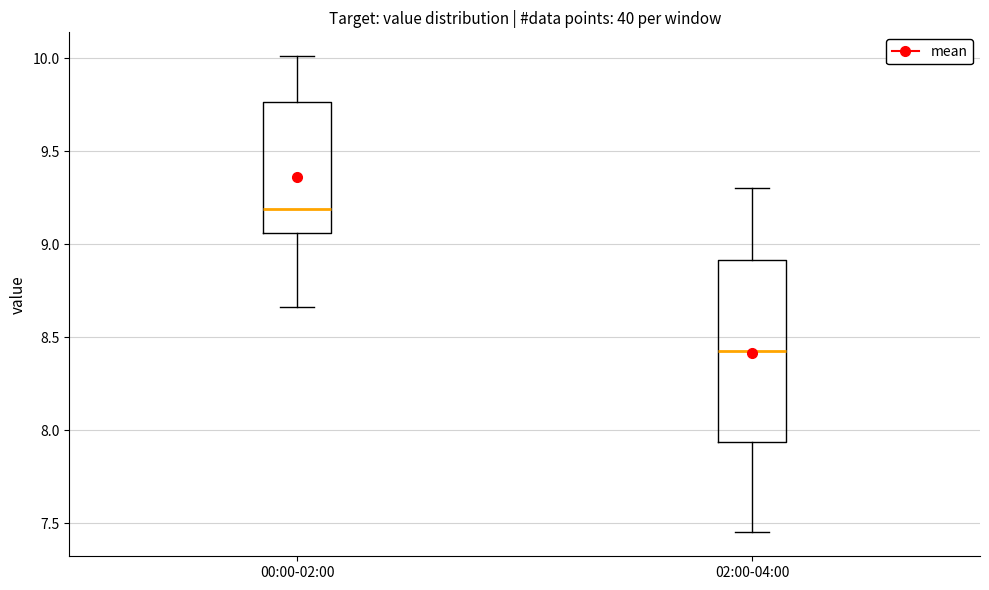

Reading left to right, transcribe this box plot: for each box, give where its median line is, the range the box spans, and where its two whiskers end, as read against the y-axis. The values are not printed on the chart, so give them approximately, as read against the axis.

00:00-02:00: median 9.20, box 9.05 to 9.75, whiskers 8.65 to 10.00
02:00-04:00: median 8.45, box 7.95 to 8.90, whiskers 7.45 to 9.30